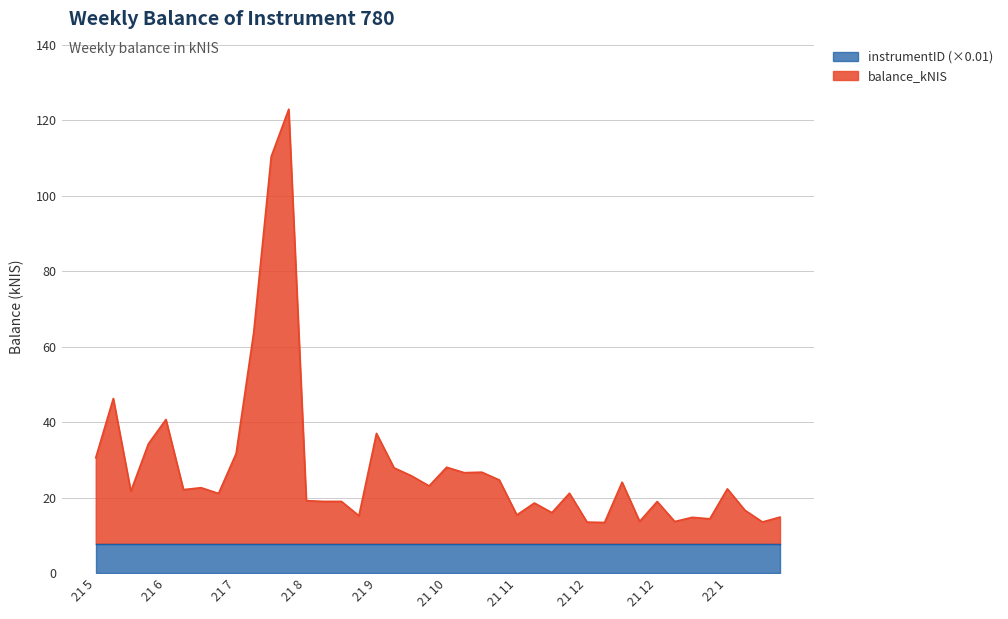

What is the approximate value at 2021-10-14?

26.6